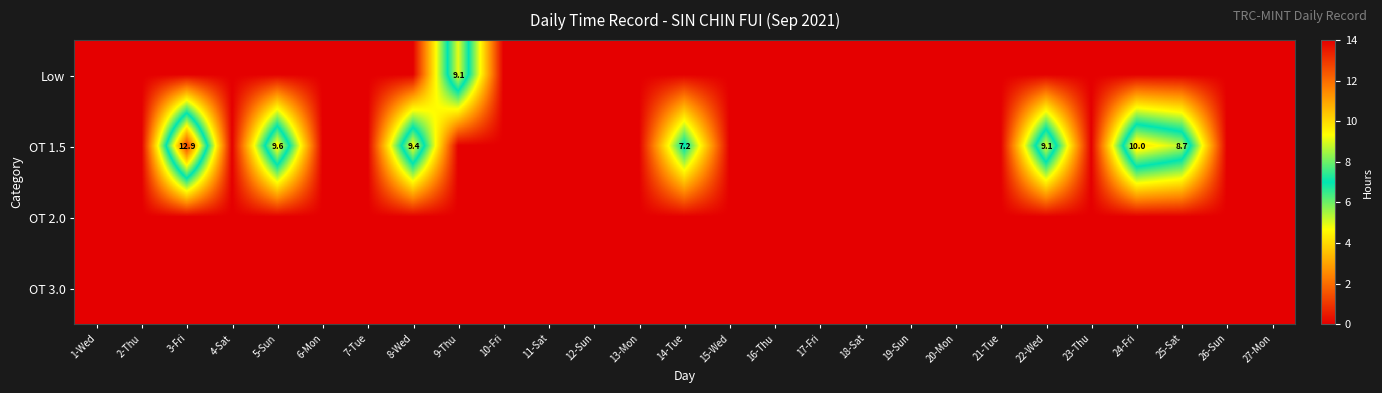

Where is OT 1.5 nearest to the value 6?

14-Tue